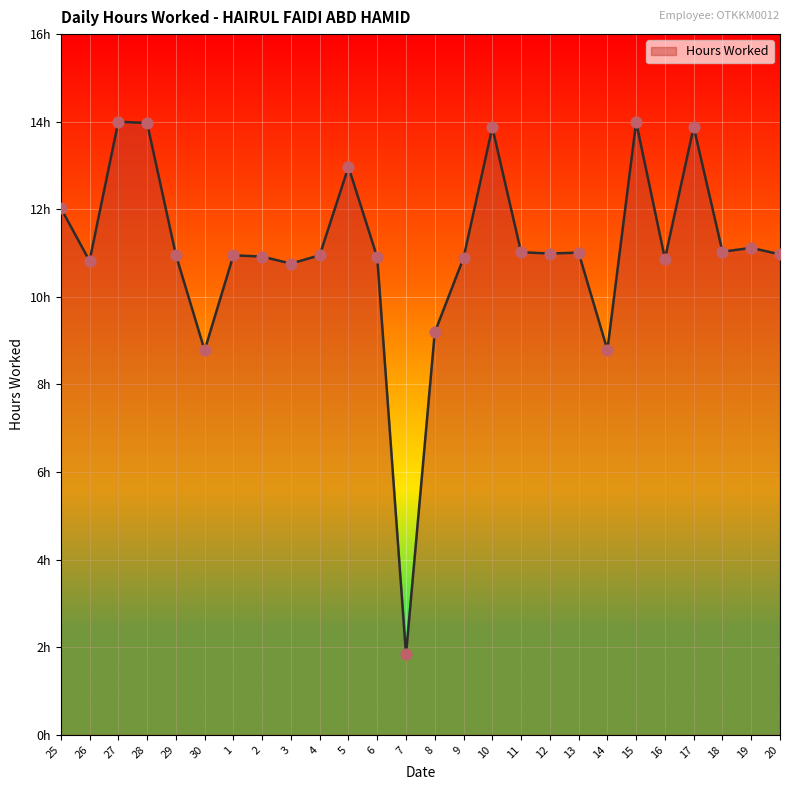

Approximately how many times larger is the value at 8 compared to 13?

0.8